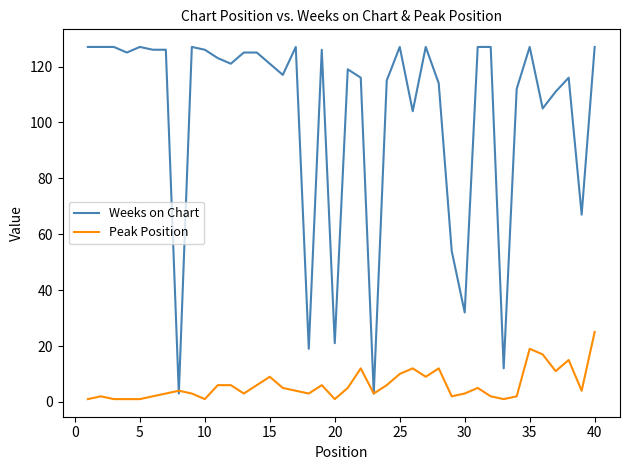

What is the minimum value for Weeks on Chart?

3